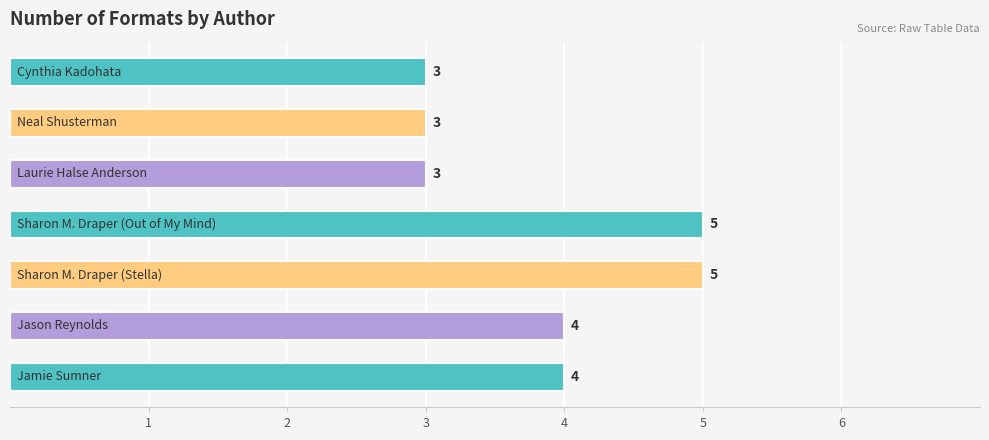

Count the values in the range 3 to 5.

7